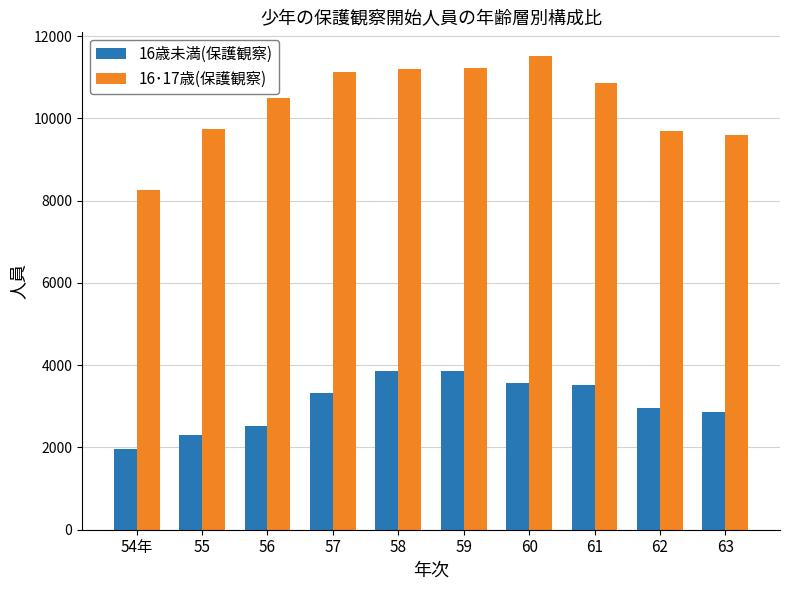

What is the total value across all series at 55?

12060